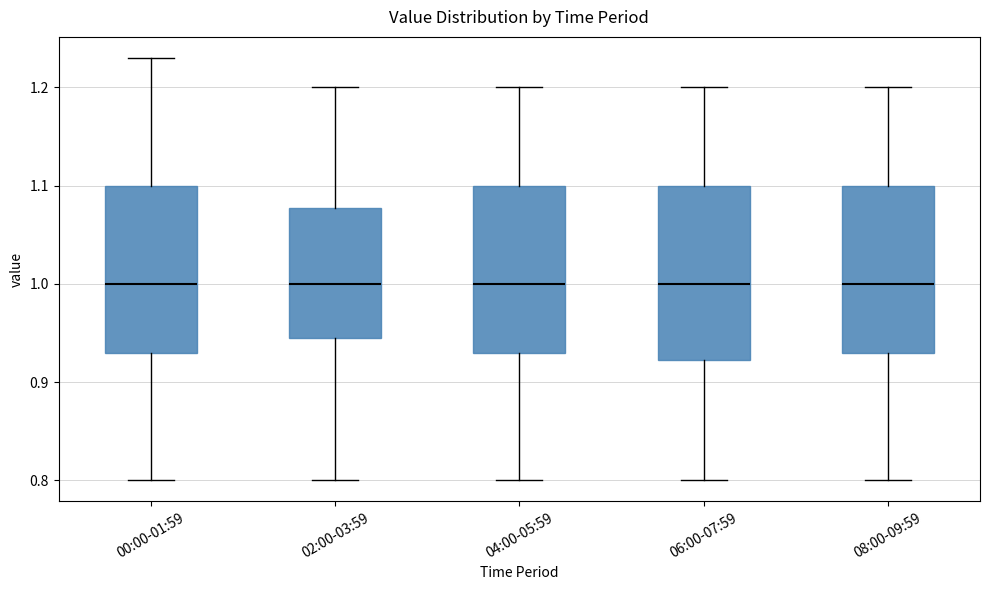

Reading left to right, read every box against the y-axis: the position of its median line, the range the box covers, and the ends of its whiskers. The values are not printed on the chart, so give them approximately, as read against the axis.

00:00-01:59: median 1.00, box 0.93 to 1.10, whiskers 0.80 to 1.23
02:00-03:59: median 1.00, box 0.95 to 1.08, whiskers 0.80 to 1.20
04:00-05:59: median 1.00, box 0.93 to 1.10, whiskers 0.80 to 1.20
06:00-07:59: median 1.00, box 0.92 to 1.10, whiskers 0.80 to 1.20
08:00-09:59: median 1.00, box 0.93 to 1.10, whiskers 0.80 to 1.20